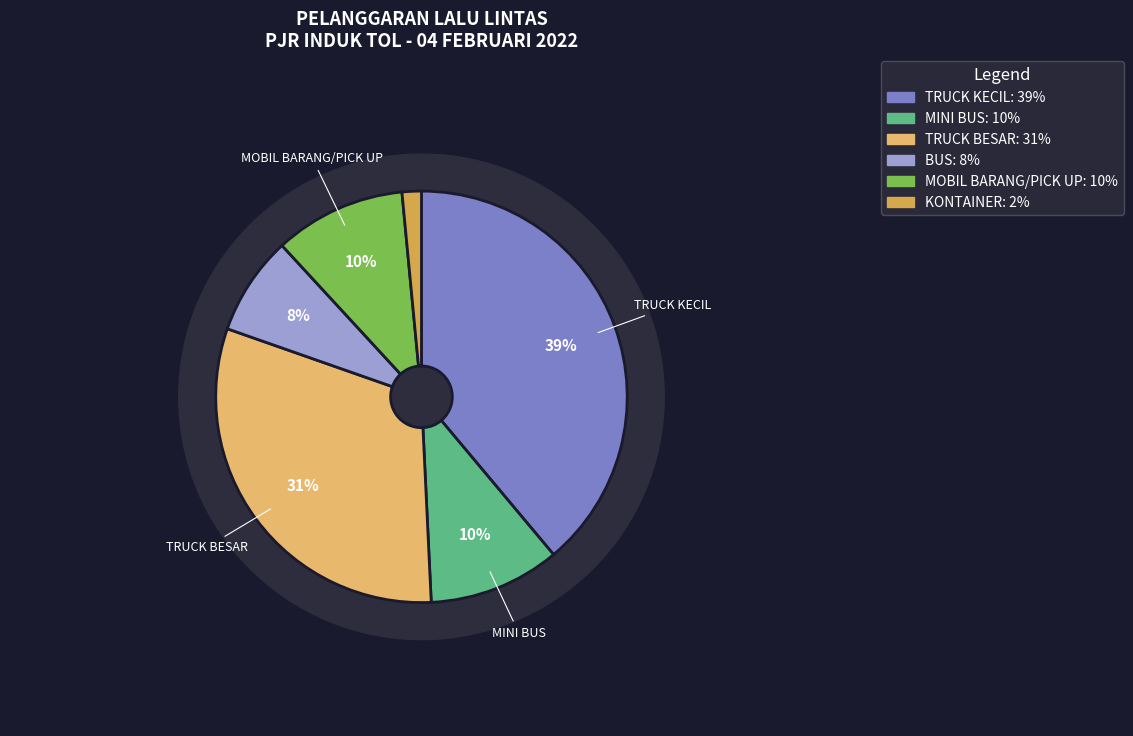

The BUS (A7078F) slice represents 8% of the pie. True or false?

True